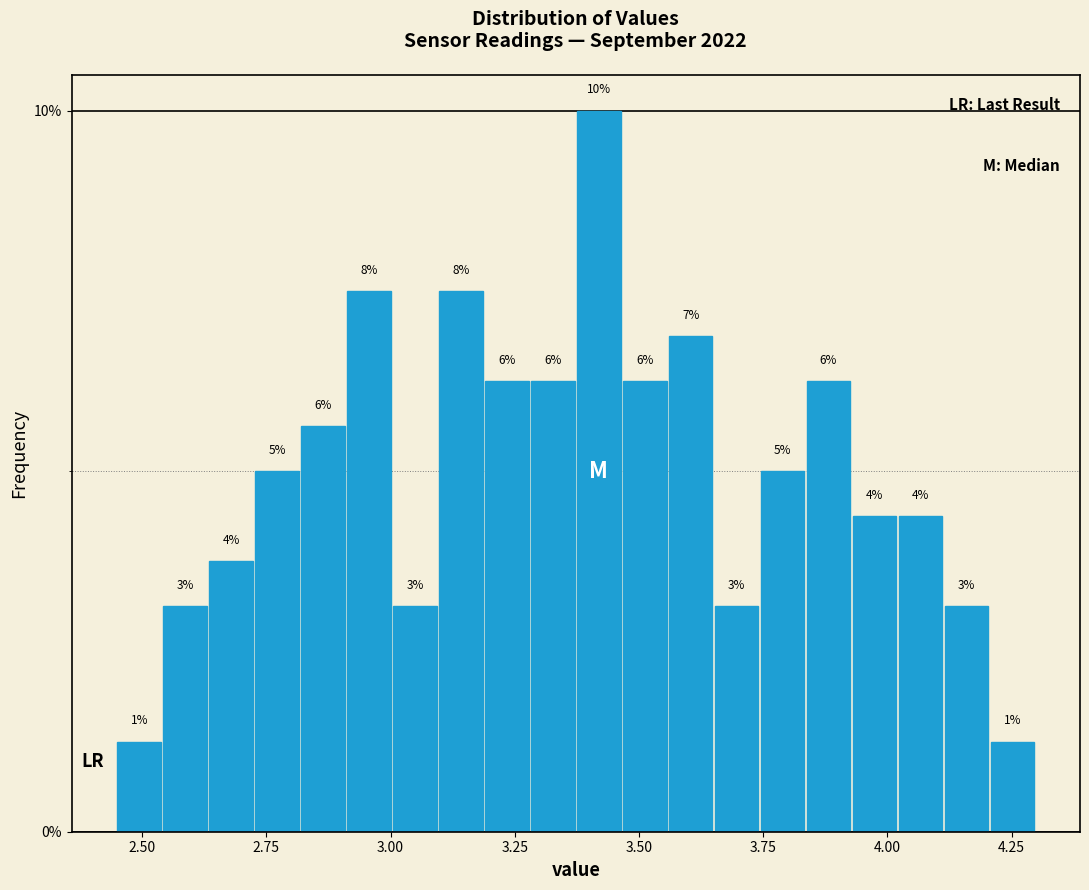

Read against the x-axis, roughly where is the centre of the tallest bar?

3.40